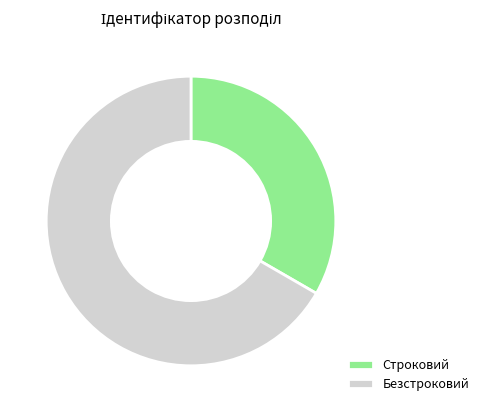

Between Строковий and Безстроковий, which is larger?

Безстроковий